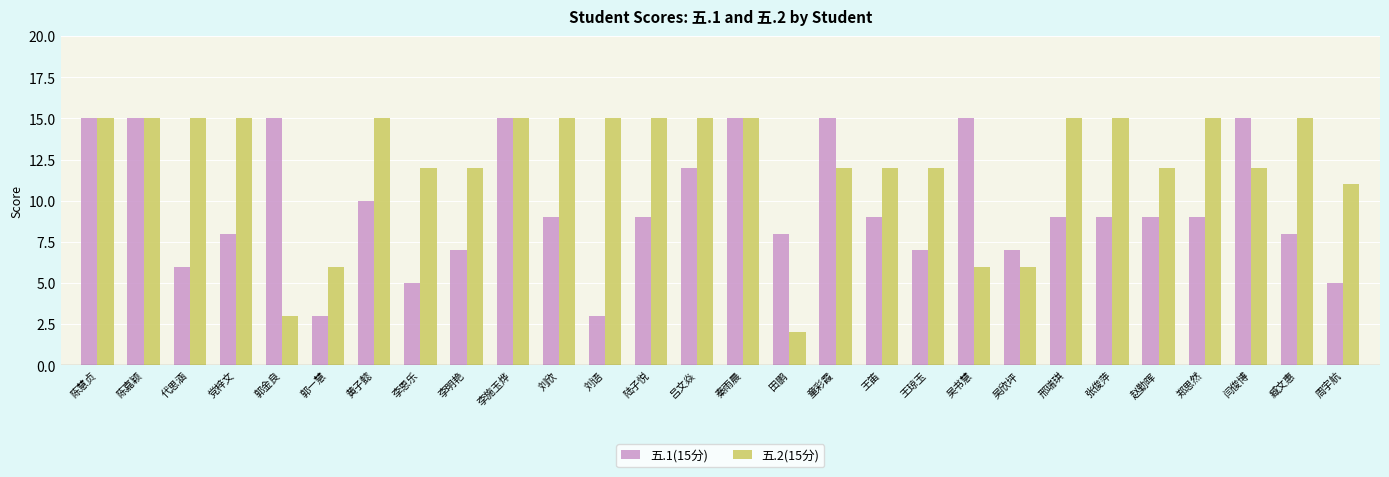

Is the value of 五.1(15分) at 田鹏 greater than the value of 五.2(15分) at 陈嘉颖?

No